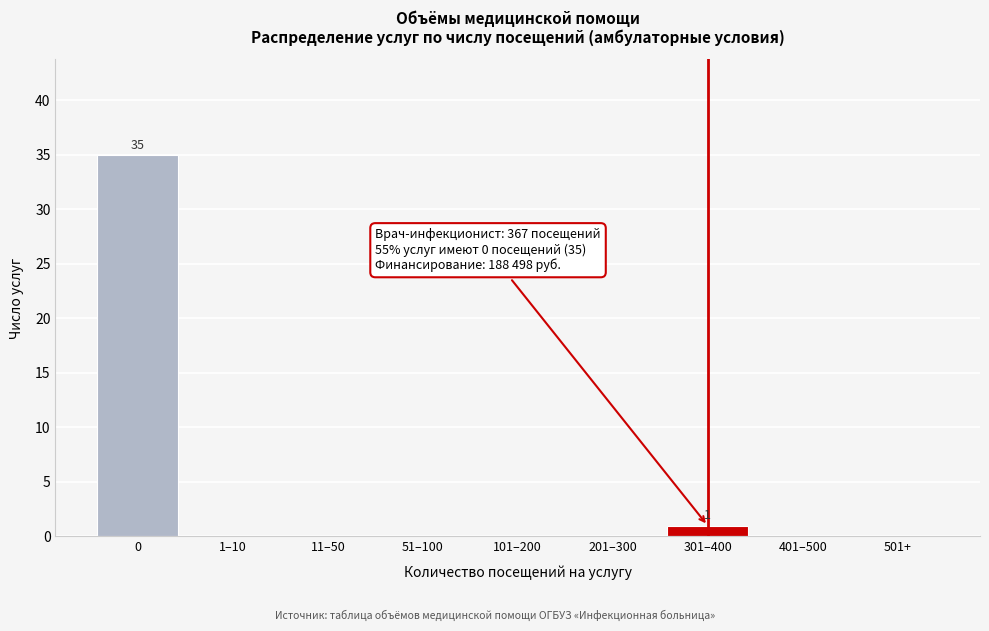

Reading left to right, list all the values displayed in this chart.

0=35	1–10=0	11–50=0	51–100=0	101–200=0	201–300=0	301–400=1	401–500=0	501+=0